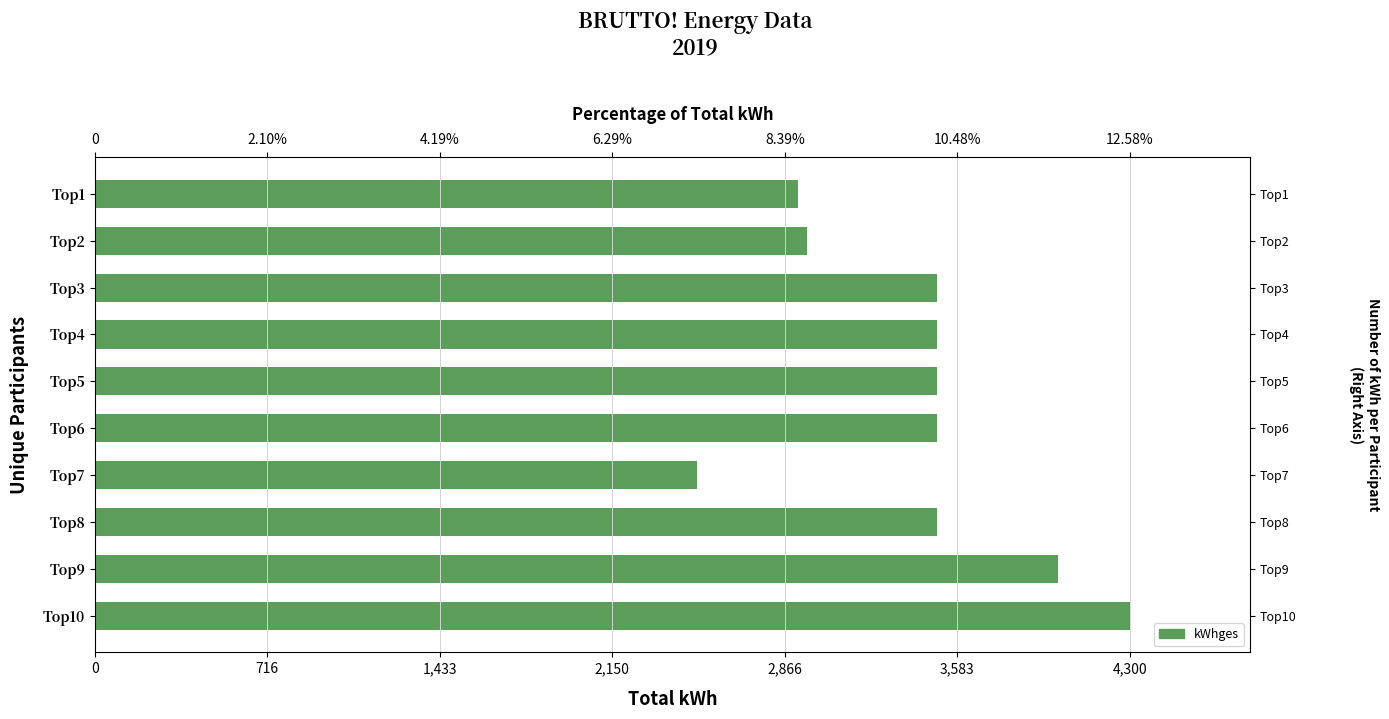

Reading right to left, transcribe all the data shown in this chart.

2921	2957	3500	3500	3500	3500	2500	3500	4000	4300